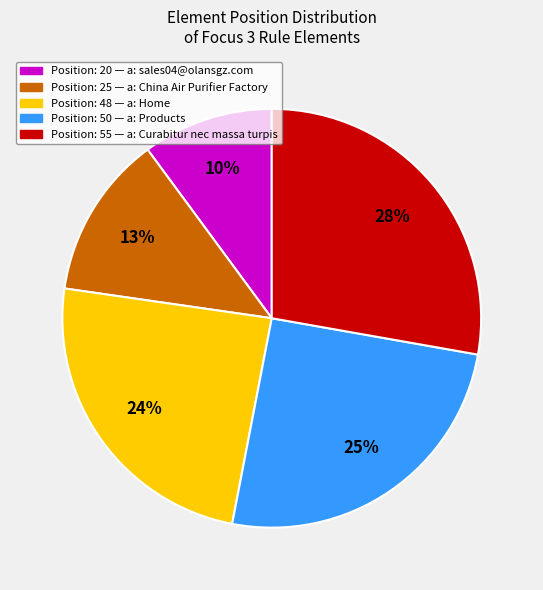

Count the number of slices in the pie.

5